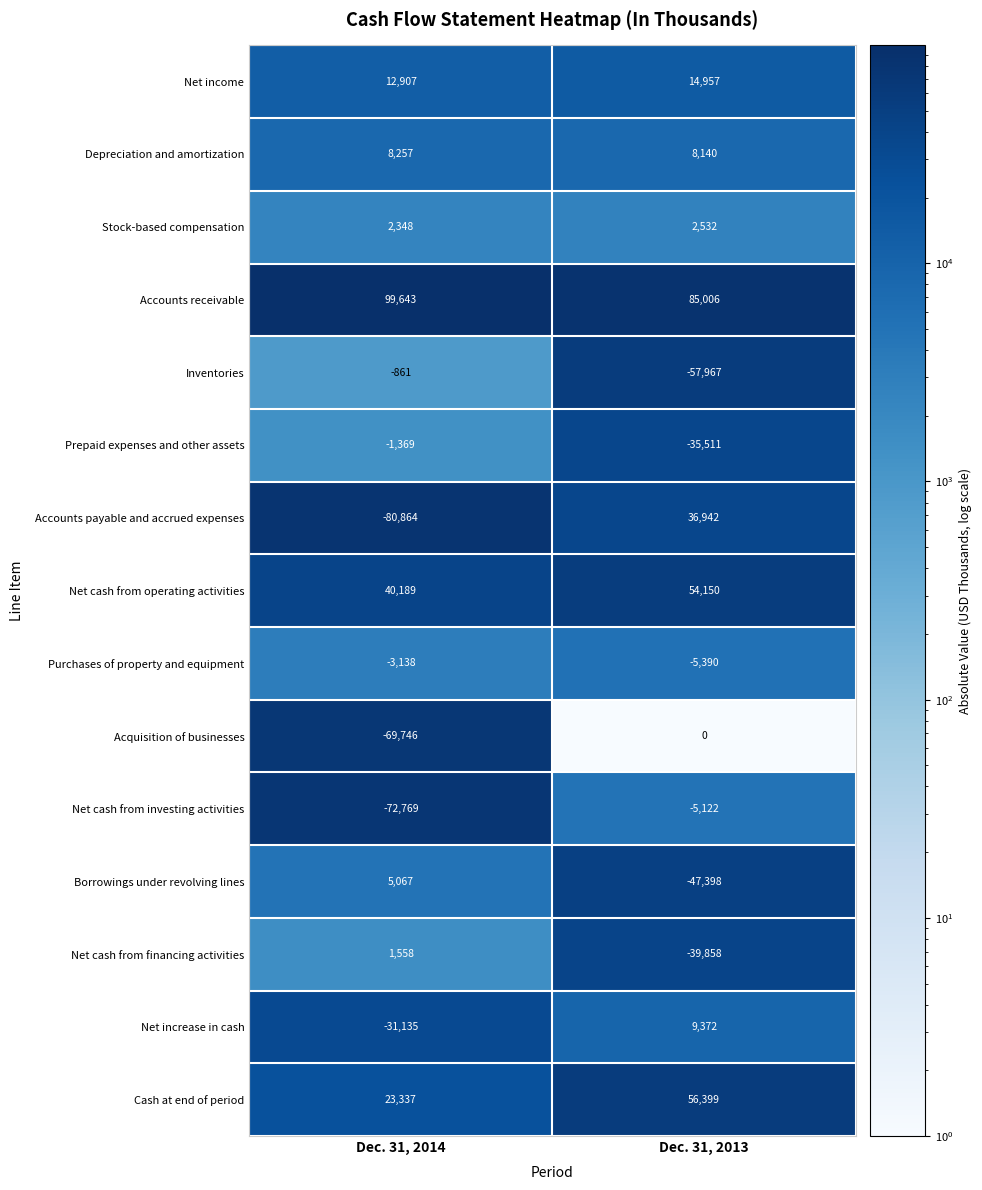

What is the maximum value shown in the chart?

99643